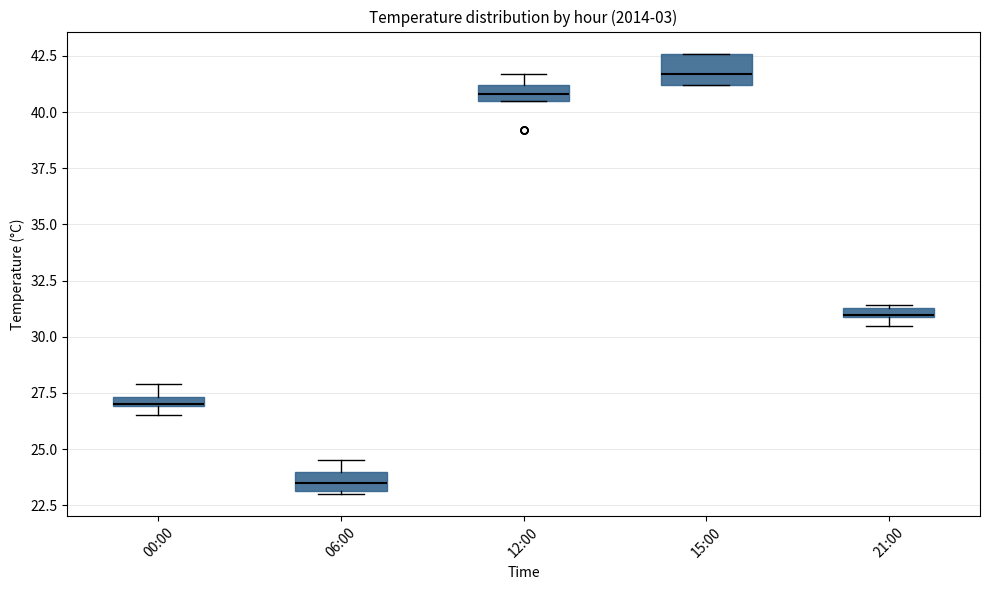

Where is the upper edge of the box for 15:00 on the y-axis? The values are not printed on the chart, so give them approximately, as read against the axis.

42.5